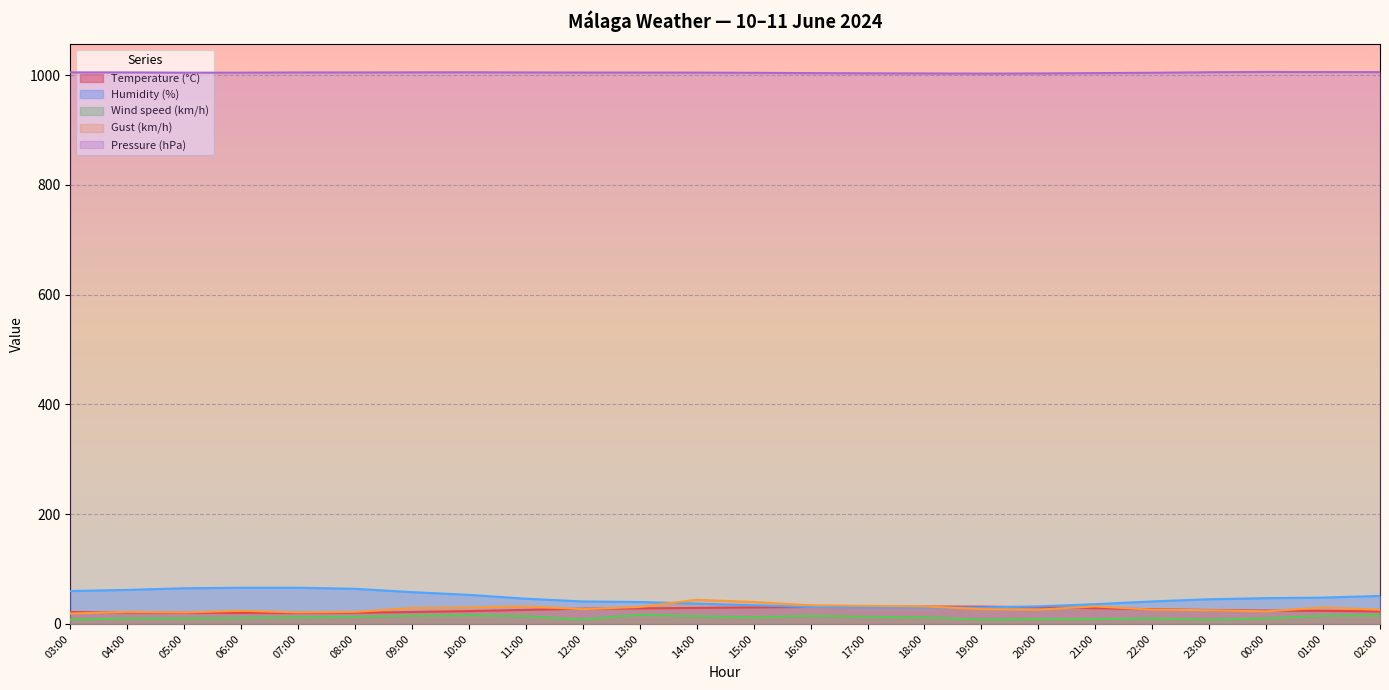

Reading right to left, list all the values displayed in this chart.

Temperature (°C): 22.8	23.9	24.4	25.4	26.8	28.8	30.6	31.6	31.7	31.6	31.0	30.1	29.2	28.4	27.8	25.6	23.4	21.8	20.3	19.9	20.1	20.3	20.9	21.7
Humidity (%): 51.0	48.0	47.0	45.0	41.0	36.0	32.0	30.0	30.0	30.0	31.0	34.0	37.0	40.0	41.0	46.0	53.0	58.0	64.0	66.0	66.0	65.0	62.0	60.0
Wind speed (km/h): 16.0	15.0	10.0	8.0	10.0	9.0	9.0	8.0	12.0	13.0	15.0	12.0	14.0	17.0	8.0	14.0	16.0	15.0	13.0	12.0	11.0	10.0	10.0	8.0
Gust (km/h): 26.0	30.0	23.0	25.0	26.0	32.0	26.0	27.0	32.0	33.0	34.0	40.0	44.0	31.0	27.0	32.0	30.0	29.0	22.0	21.0	24.0	21.0	22.0	19.0
Pressure (hPa): 1005.7	1005.8	1006.0	1005.5	1004.5	1003.9	1003.3	1003.0	1003.3	1003.5	1003.9	1004.4	1004.8	1004.9	1004.9	1005.1	1005.4	1005.3	1005.1	1005.1	1004.7	1004.7	1005.2	1005.2